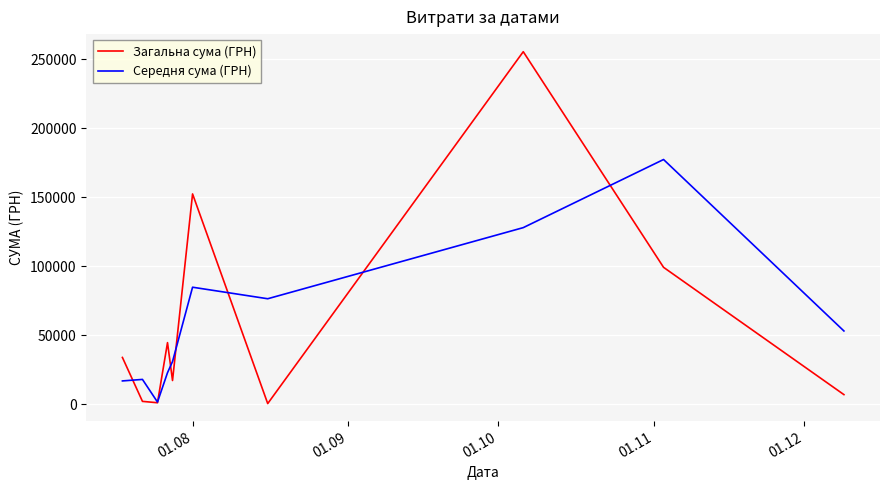

What is the difference between the second highest and minimum values in the Середня сума (ГРН) series?

126382.2